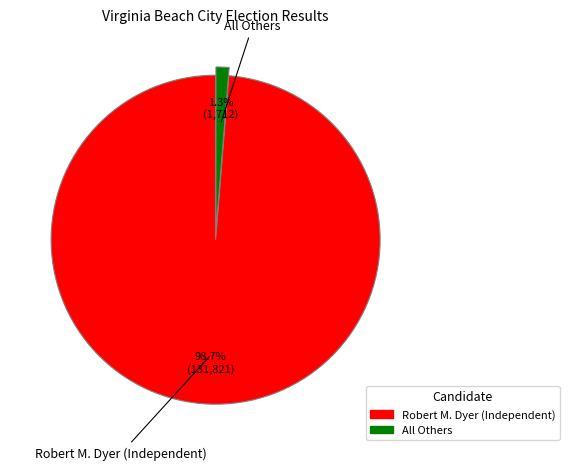

To the nearest percent, what percentage of the pie is Robert M. Dyer (Independent)?

99%